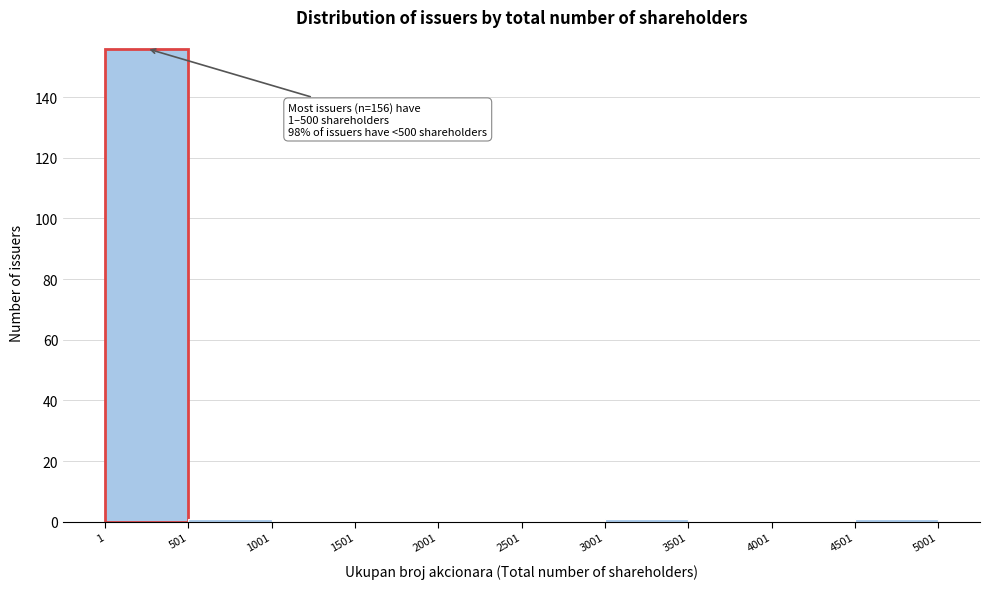

Over which range of the x-axis is the bar tallest?

1 to 501